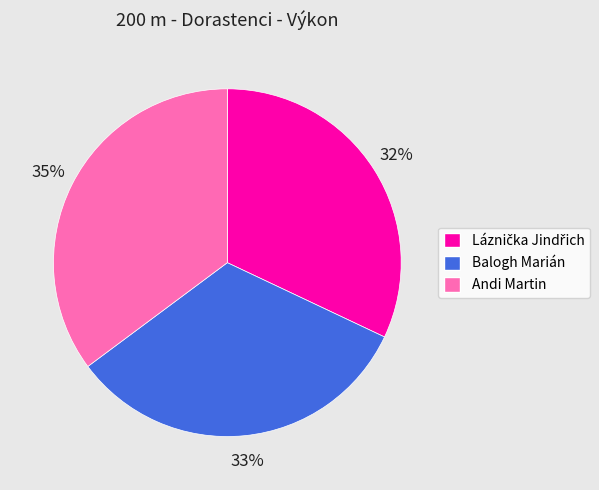

Which slice is the largest?

Andi Martin